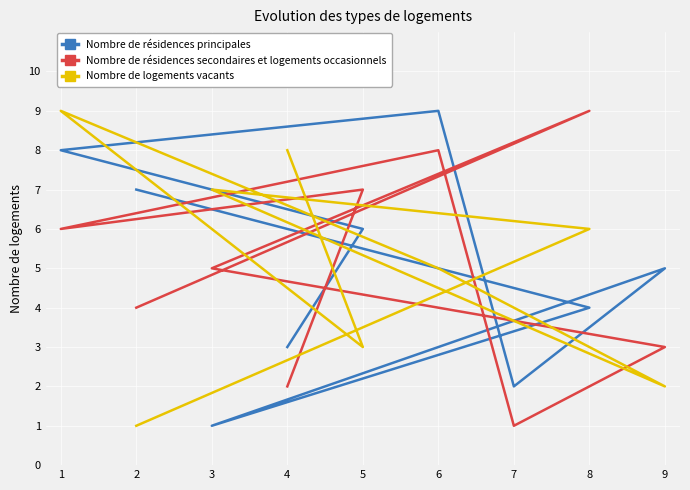

List the series in order of their peak value, highest first.

Nombre de résidences principales, Nombre de résidences secondaires et logements occasionnels, Nombre de logements vacants